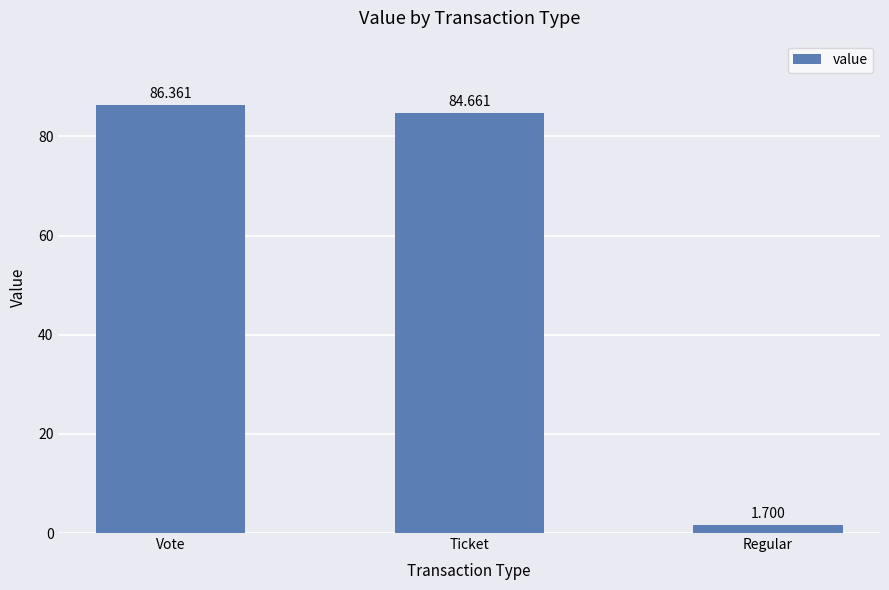

Rank the categories by value from highest to lowest.

Vote, Ticket, Regular